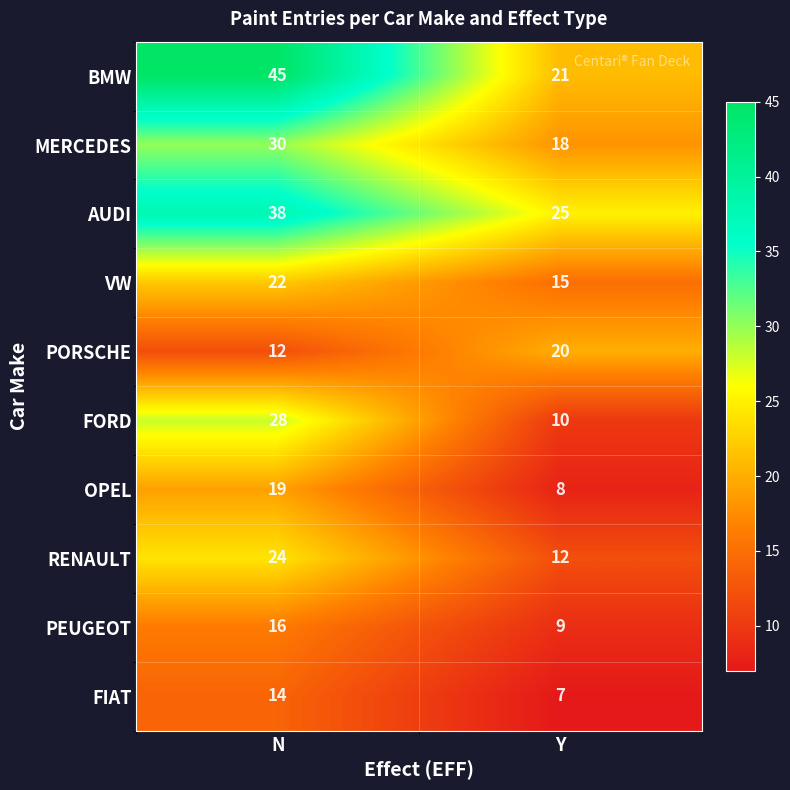

Reading left to right, list all the values displayed in this chart.

BMW: 45	21
MERCEDES: 30	18
AUDI: 38	25
VW: 22	15
PORSCHE: 12	20
FORD: 28	10
OPEL: 19	8
RENAULT: 24	12
PEUGEOT: 16	9
FIAT: 14	7